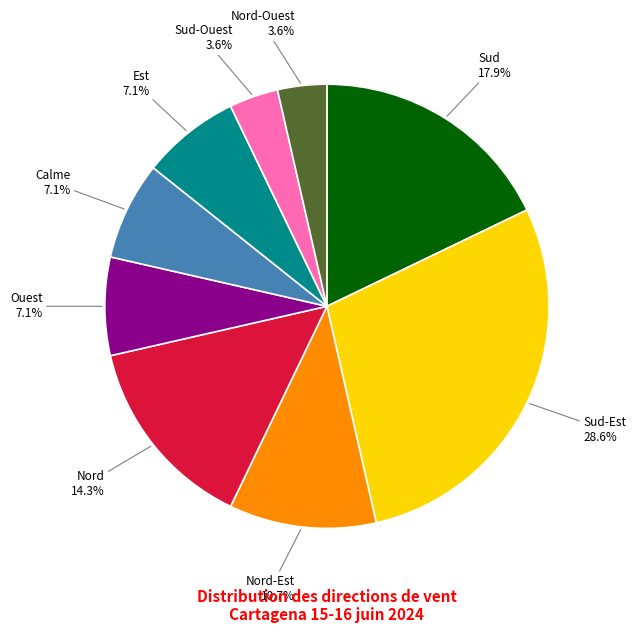

Count the number of slices in the pie.

9